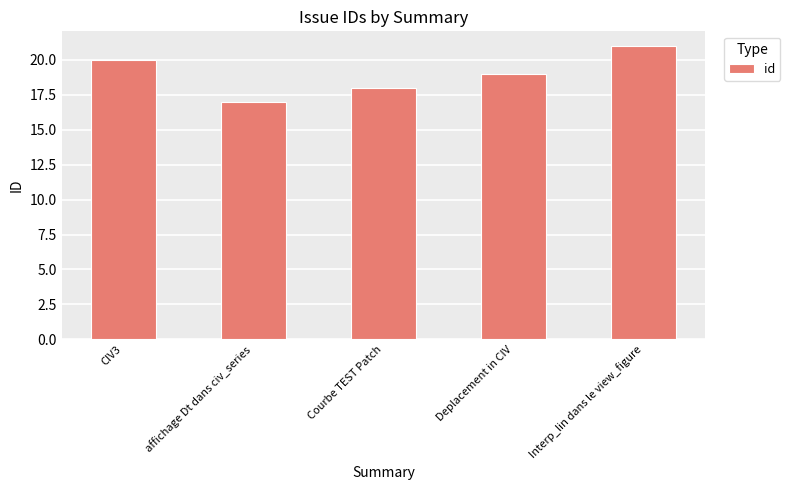

List the labels in order of value, smallest first.

affichage Dt dans civ_series, Courbe TEST Patch, Deplacement in CIV, CIV3, Interp_lin dans le view_figure